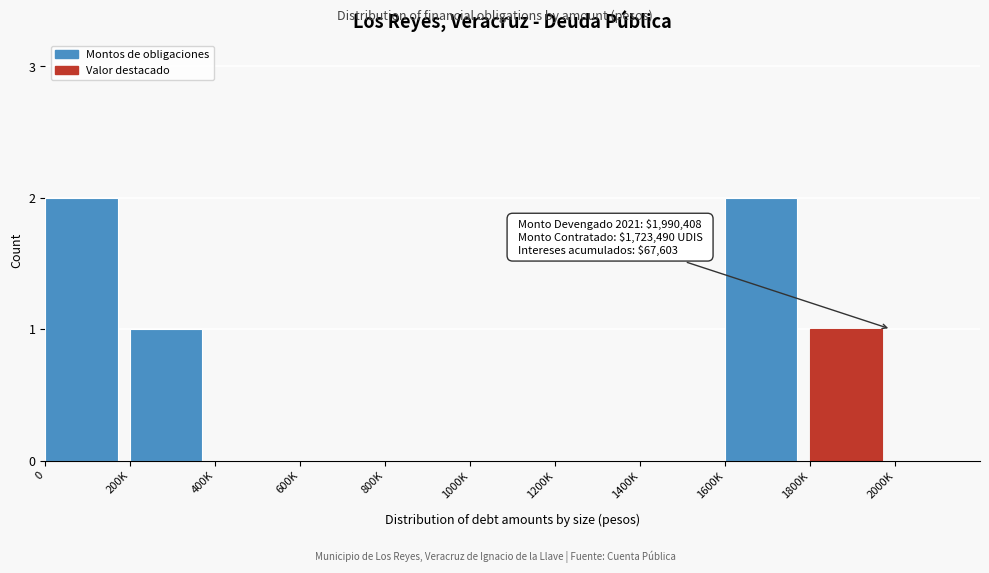

Reading left to right, extract all data points from this chart.

0=2	200K=1	400K=0	600K=0	800K=0	1000K=0	1200K=0	1400K=0	1600K=2	1800K=1	2000K=0